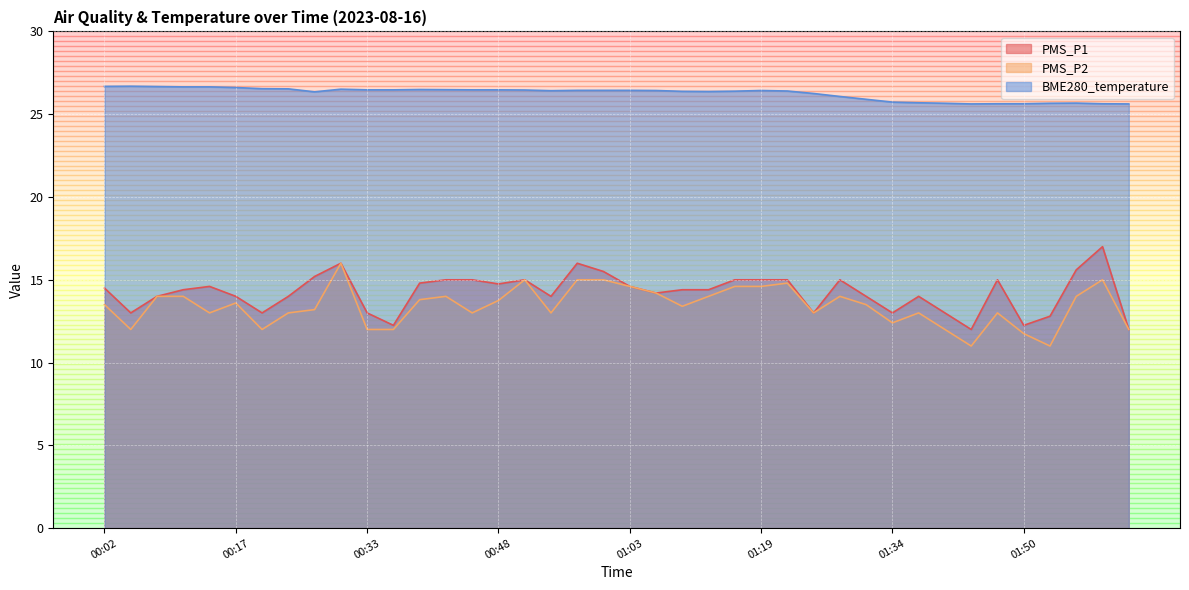

Reading left to right, what are all the values shown in this chart?

PMS_P1: 14.5	13.0	14.0	14.4	14.6	14.0	13.0	14.0	15.2	16.0	13.0	12.2	14.8	15.0	15.0	14.8	15.0	14.0	16.0	15.5	14.6	14.2	14.4	14.4	15.0	15.0	15.0	13.0	15.0	14.0	13.0	14.0	13.0	12.0	15.0	12.2	12.8	15.6	17.0	12.0
PMS_P2: 13.5	12.0	14.0	14.0	13.0	13.6	12.0	13.0	13.2	16.0	12.0	12.0	13.8	14.0	13.0	13.8	15.0	13.0	15.0	15.0	14.6	14.2	13.4	14.0	14.6	14.6	14.8	13.0	14.0	13.5	12.4	13.0	12.0	11.0	13.0	11.8	11.0	14.0	15.0	12.0
BME280_temperature: 26.7	26.7	26.7	26.6	26.6	26.6	26.5	26.5	26.4	26.5	26.5	26.5	26.5	26.5	26.5	26.5	26.5	26.4	26.4	26.4	26.4	26.4	26.4	26.4	26.4	26.4	26.4	26.2	26.1	25.9	25.7	25.7	25.7	25.6	25.6	25.6	25.7	25.7	25.6	25.6